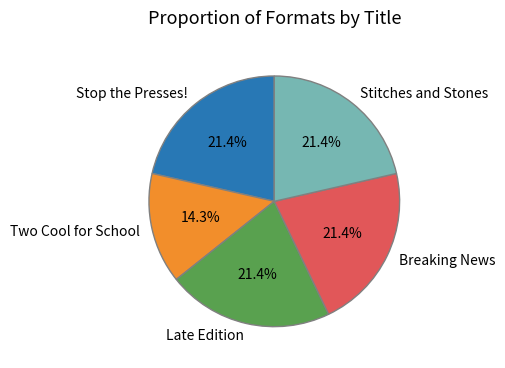

True or false: Breaking News accounts for 36% of the total.

False